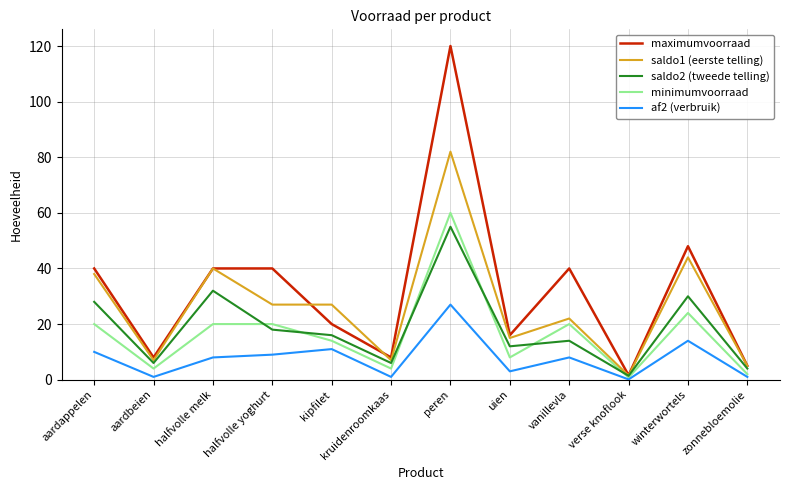

What is the minimum value for minimumvoorraad?

0.8